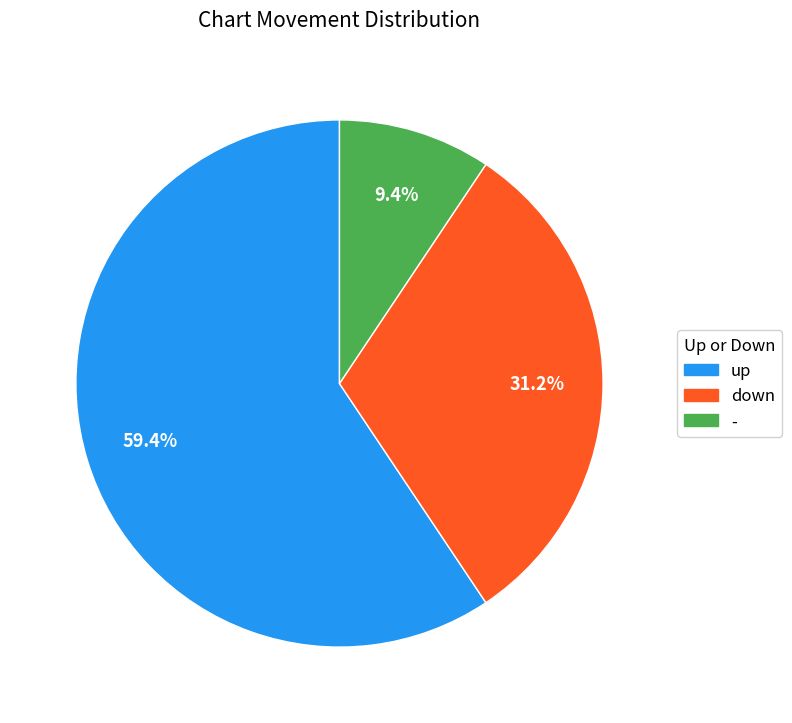

Is it true that up is 59% of the pie?

True